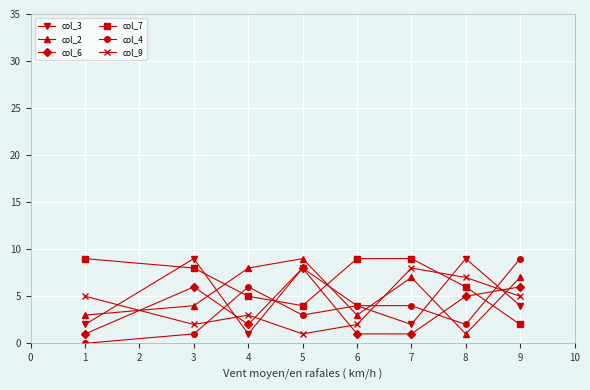

How many interior local valleys does the col_3 series have?

2